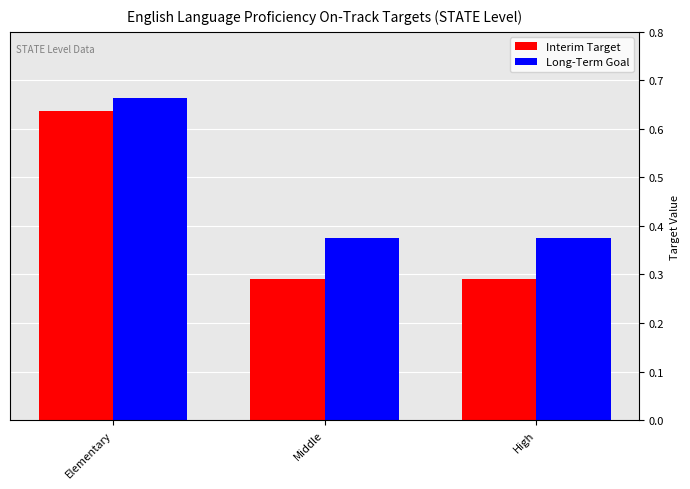

How many Interim Target values are between 0 and 1?

3